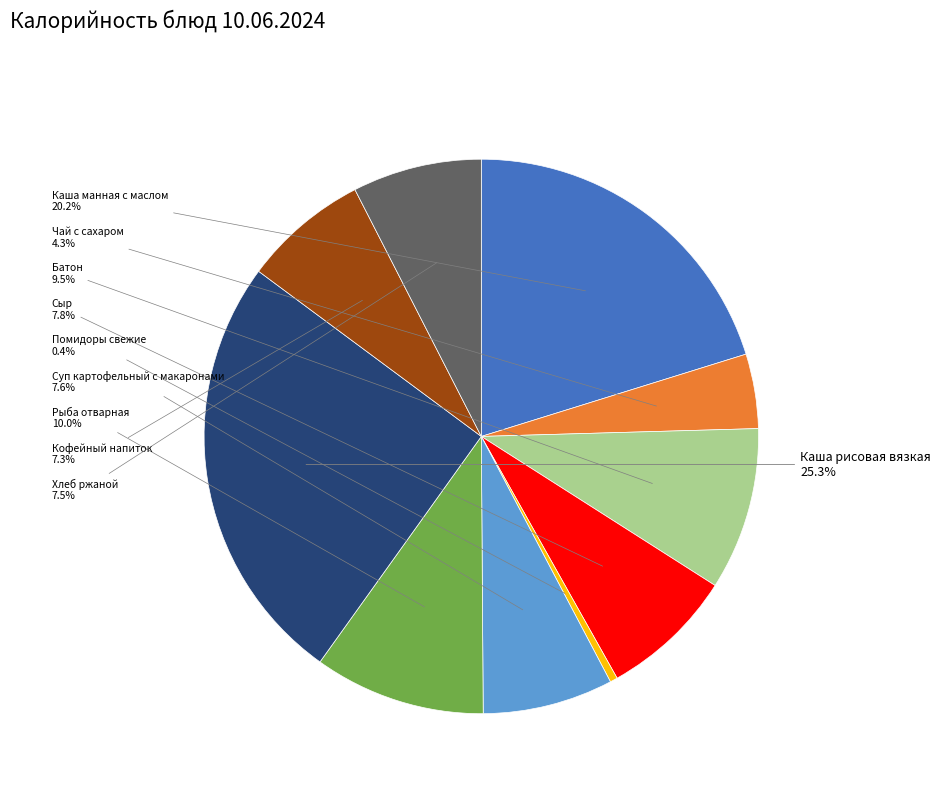

True or false: Помидоры свежие accounts for 0% of the total.

True